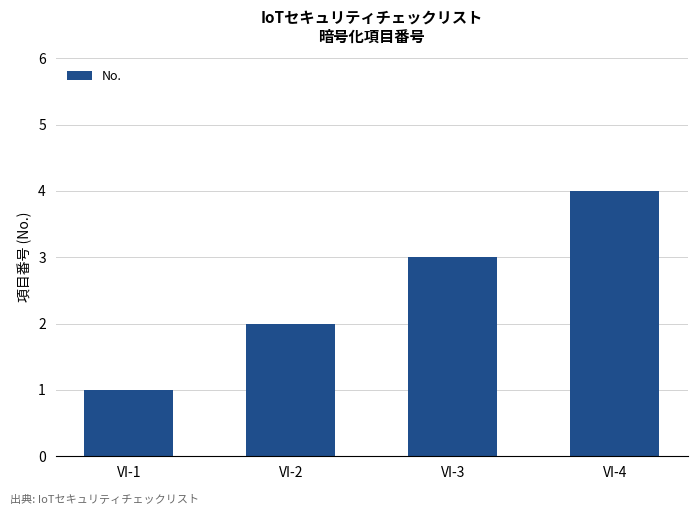

How many data points does each series have?

4